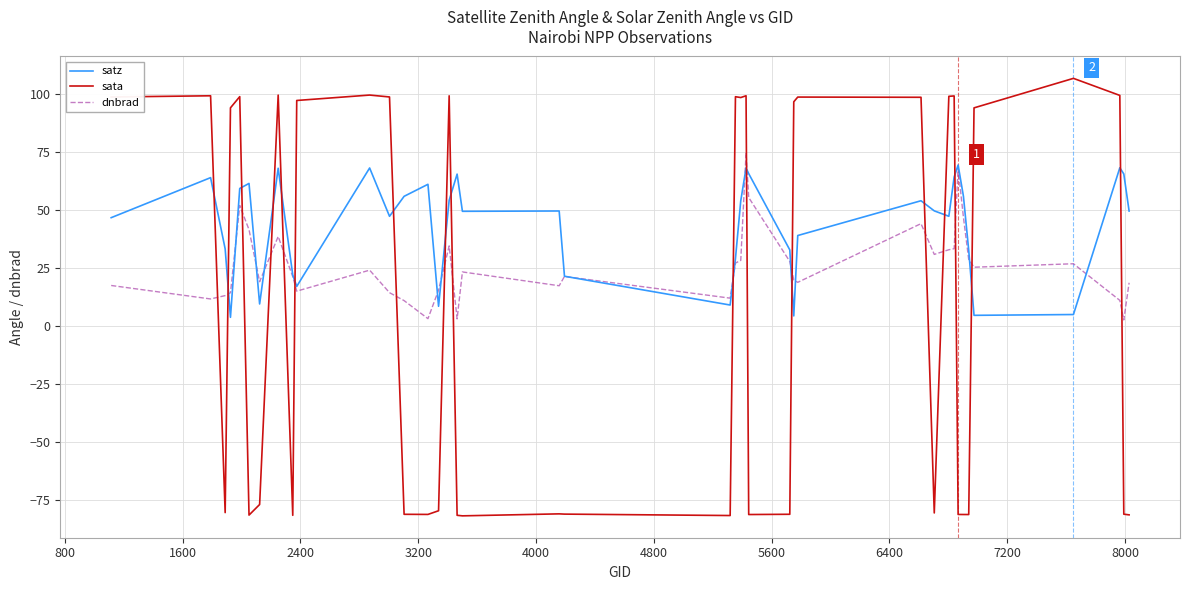

How many values in the sata series are below 93?

20